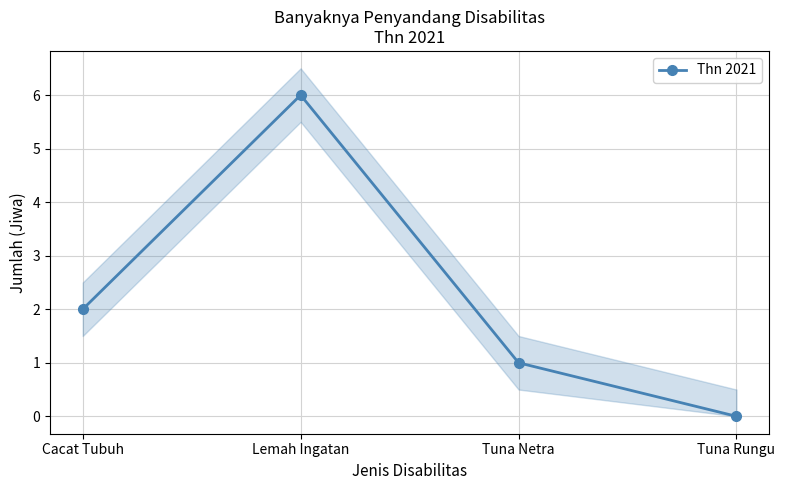

What is the ratio of the value at Cacat Tubuh to the value at Lemah Ingatan?

0.3